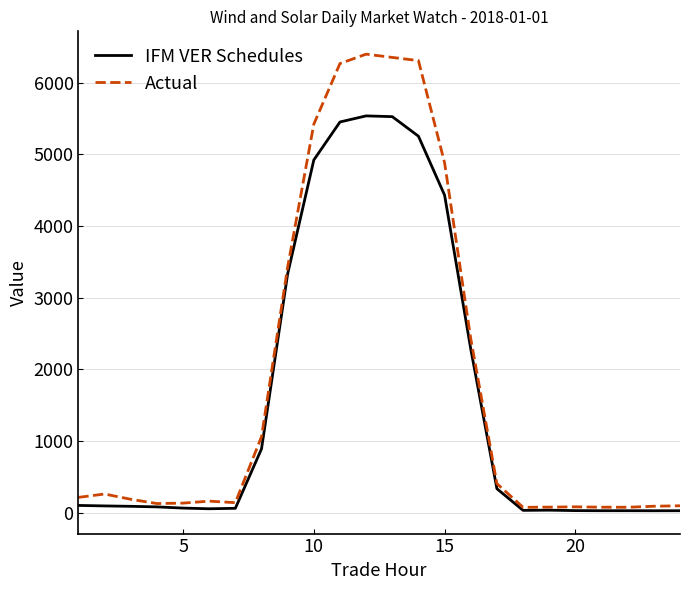

Rank the series by their maximum value, from lowest to highest.

IFM VER Schedules, Actual